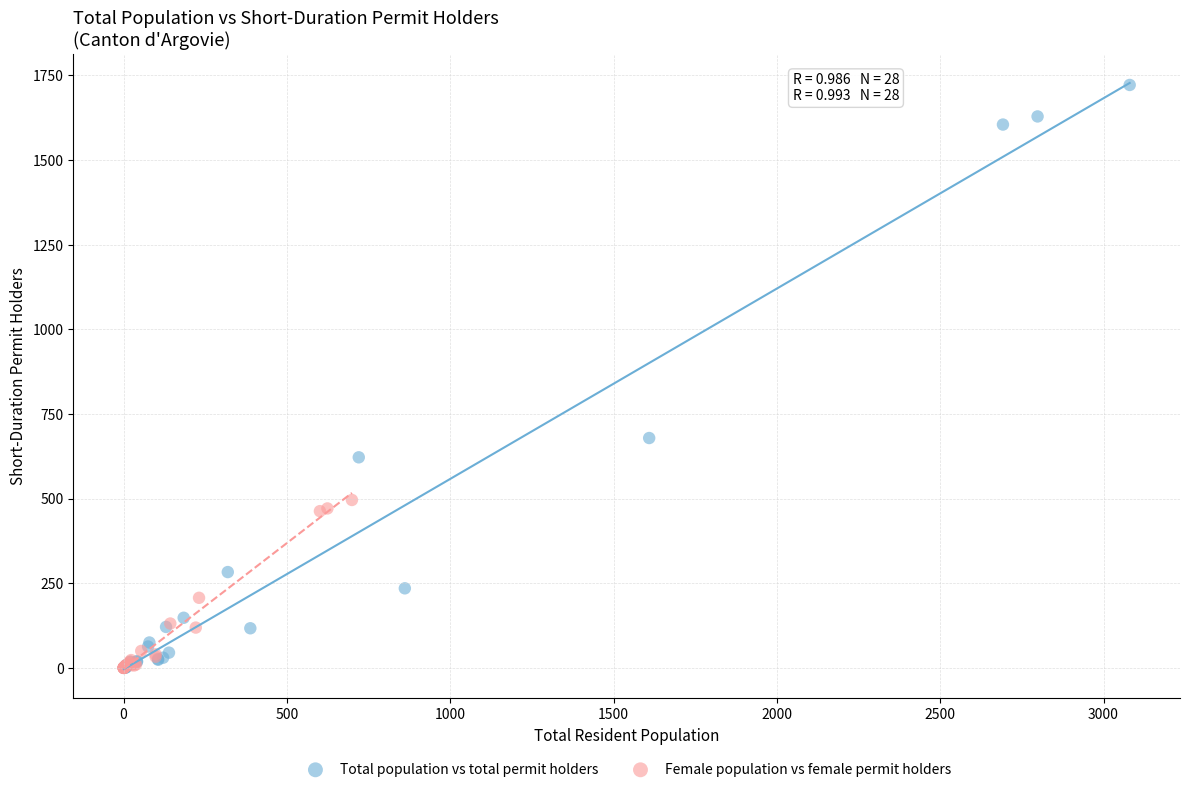

Which series has the widest spread of Y values?

Total population vs total permit holders